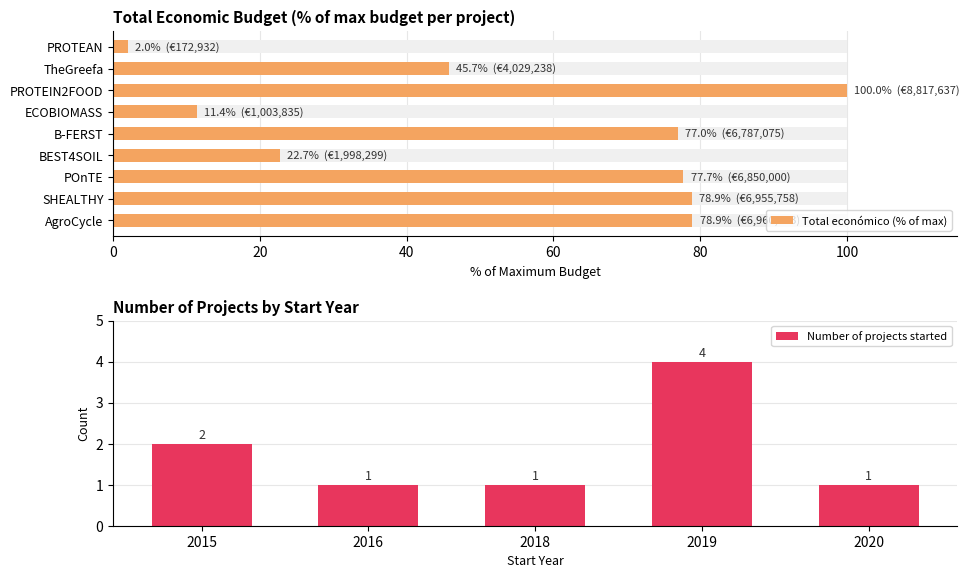

Count the Number of projects started values in the range 1 to 2.

4